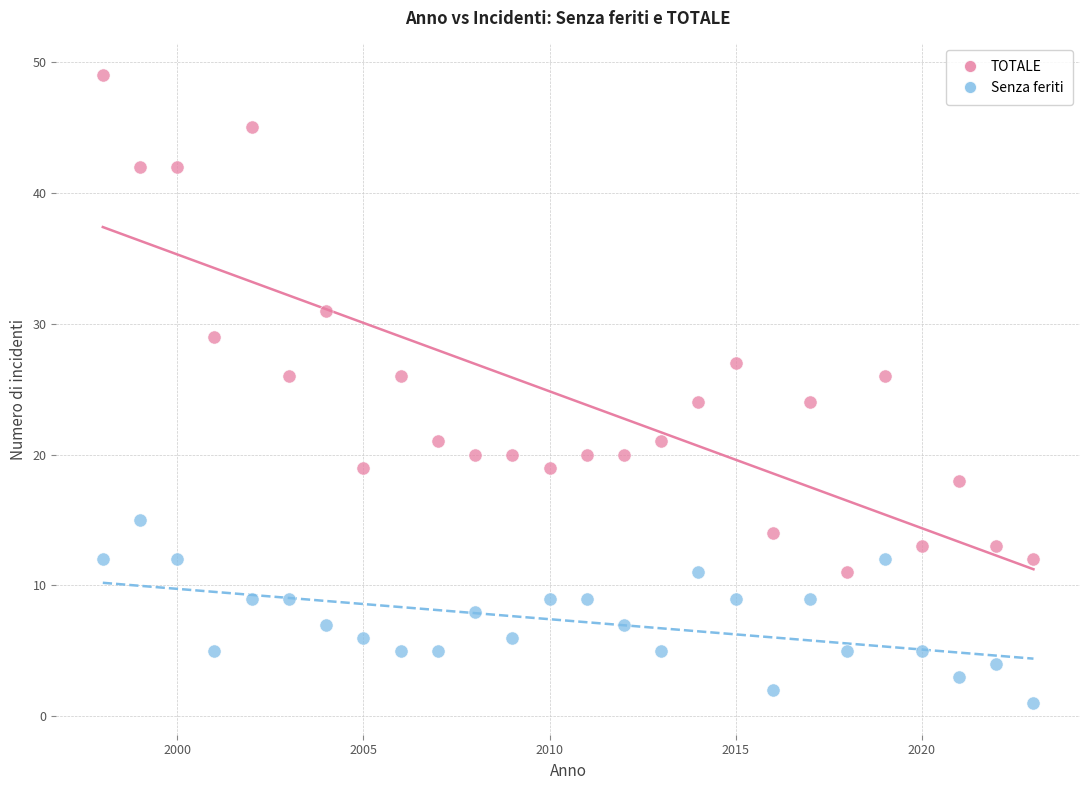

Which series reaches the maximum Y coordinate?

TOTALE